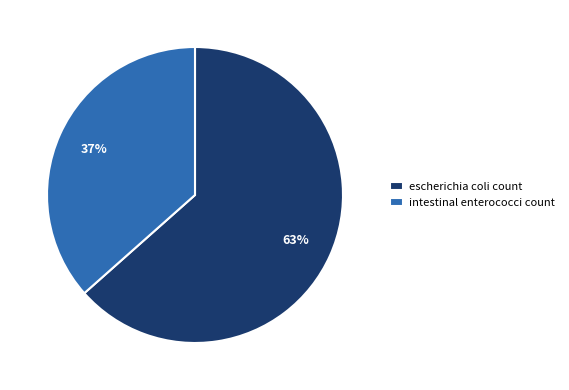

Which category has the smallest portion of the pie?

intestinal enterococci count